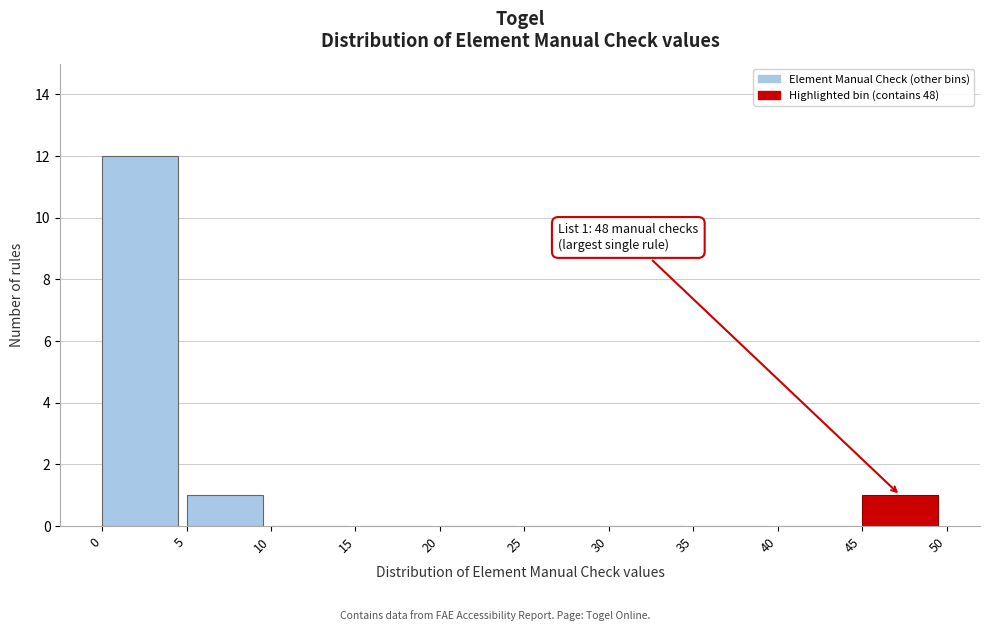

Over which range of the x-axis is the bar tallest?

0 to 5